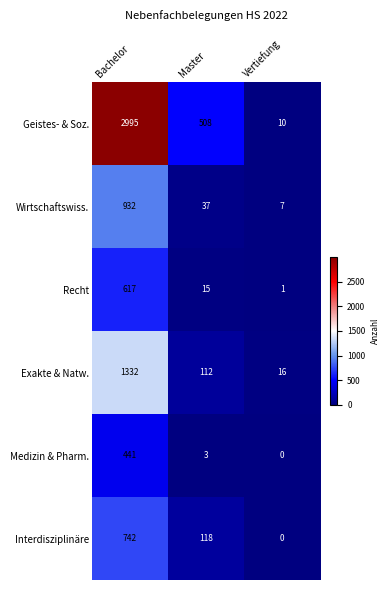

The value of Recht at Vertiefung is 1. True or false?

True